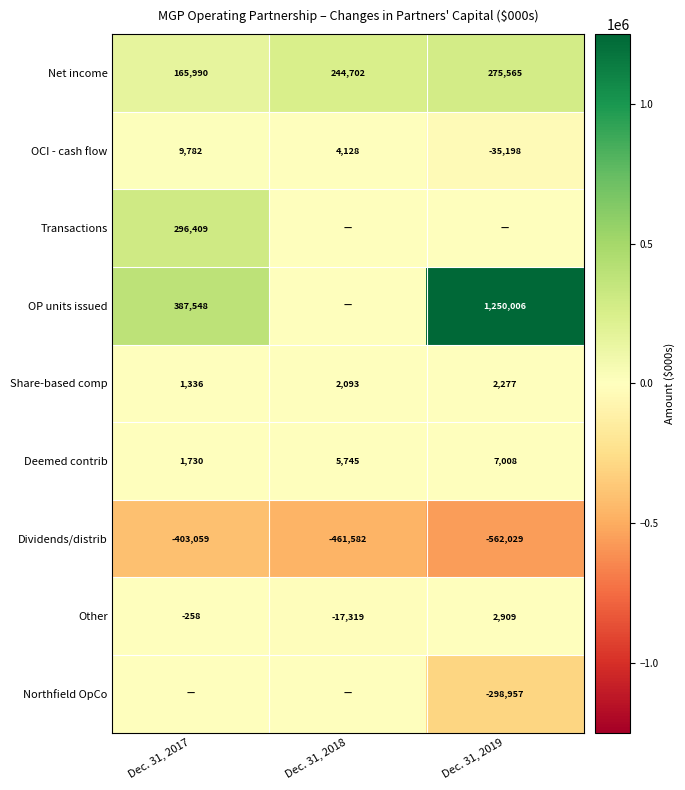

The value of Other at Dec. 31, 2017 is -124. True or false?

False